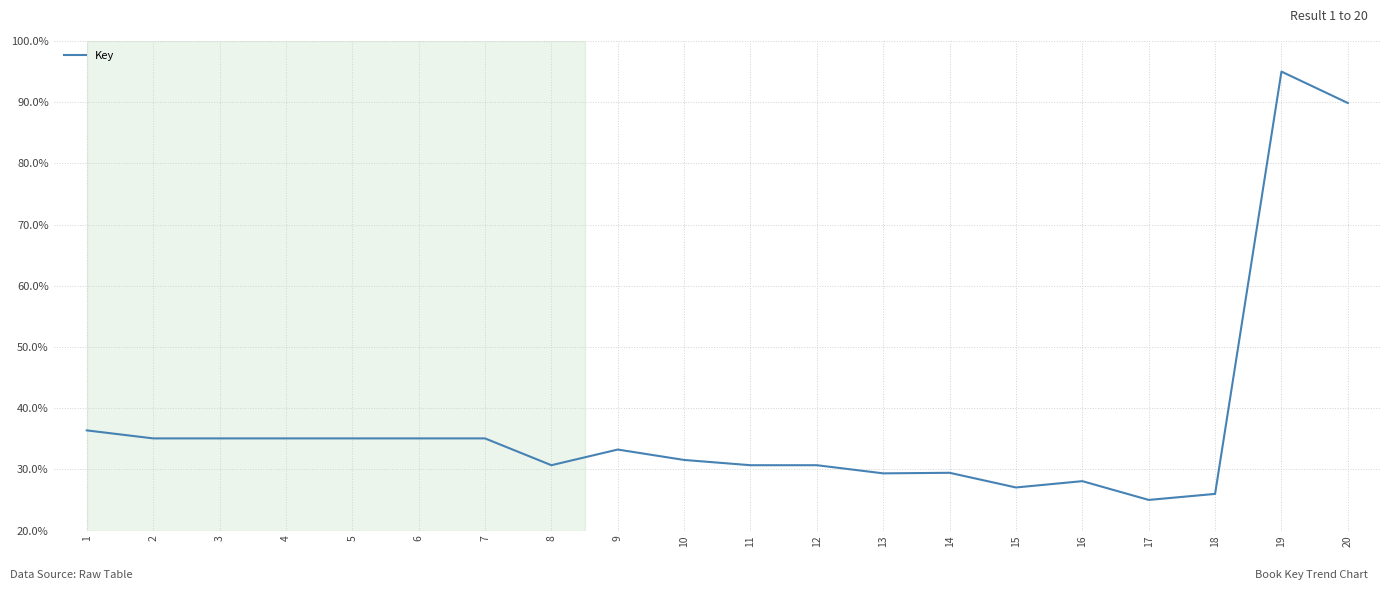

Which has a higher value, 7 or 9?

7